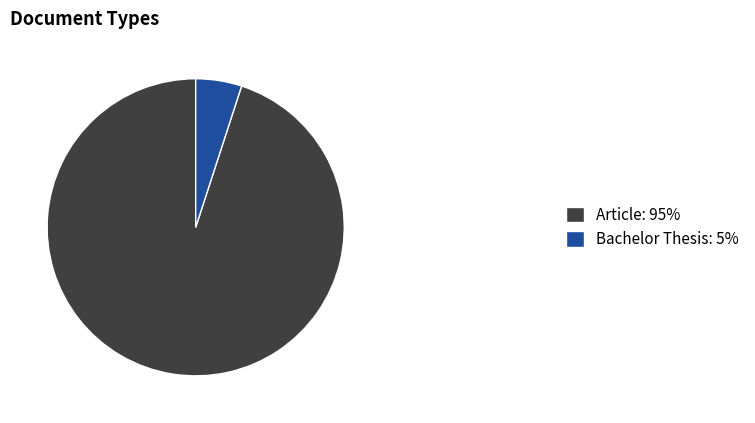

What is the ratio of the value at Article to the value at Bachelor Thesis?

19.0